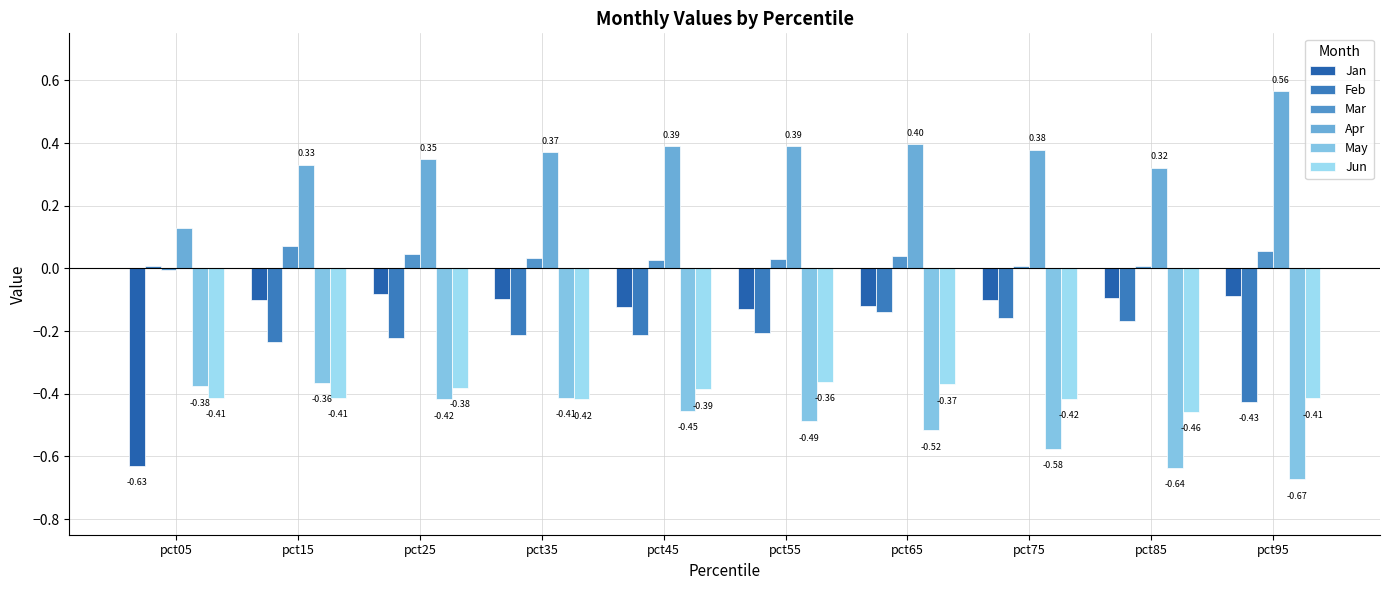

How many values in Feb are above zero?

1